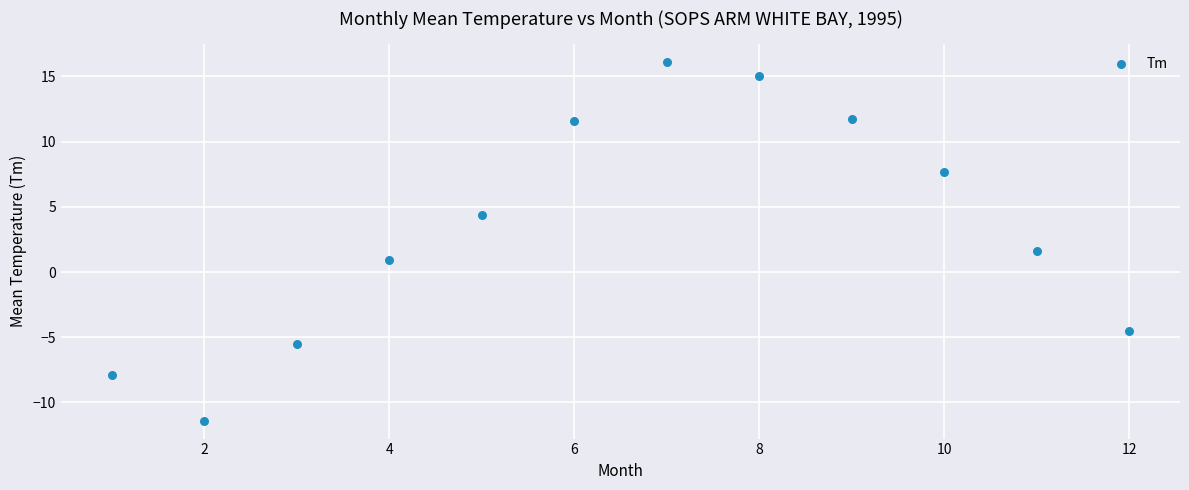

What Y value in the scatter plot is closest to 2?

1.6